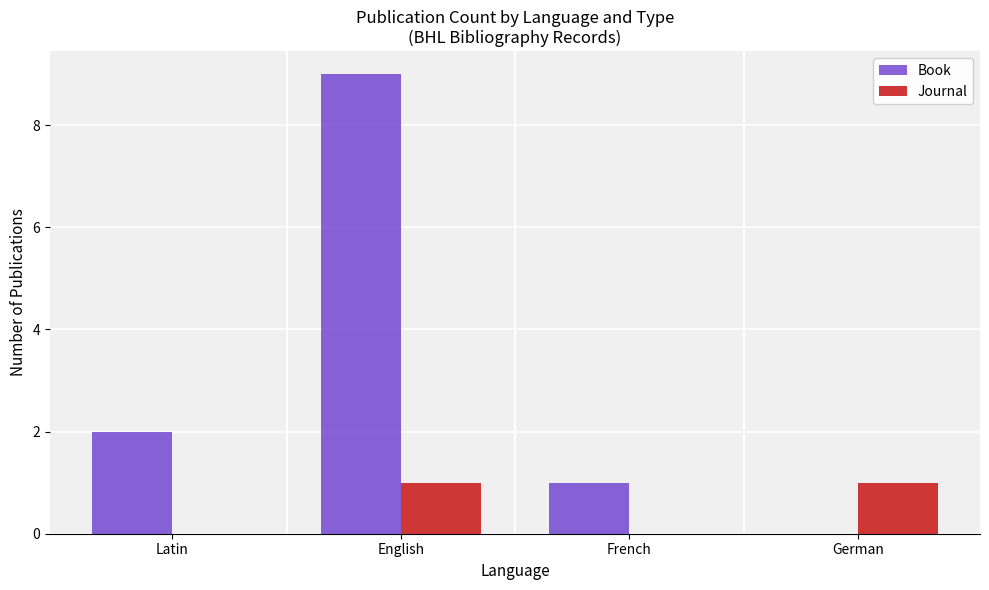

At which category is the sum across all series the highest?

English